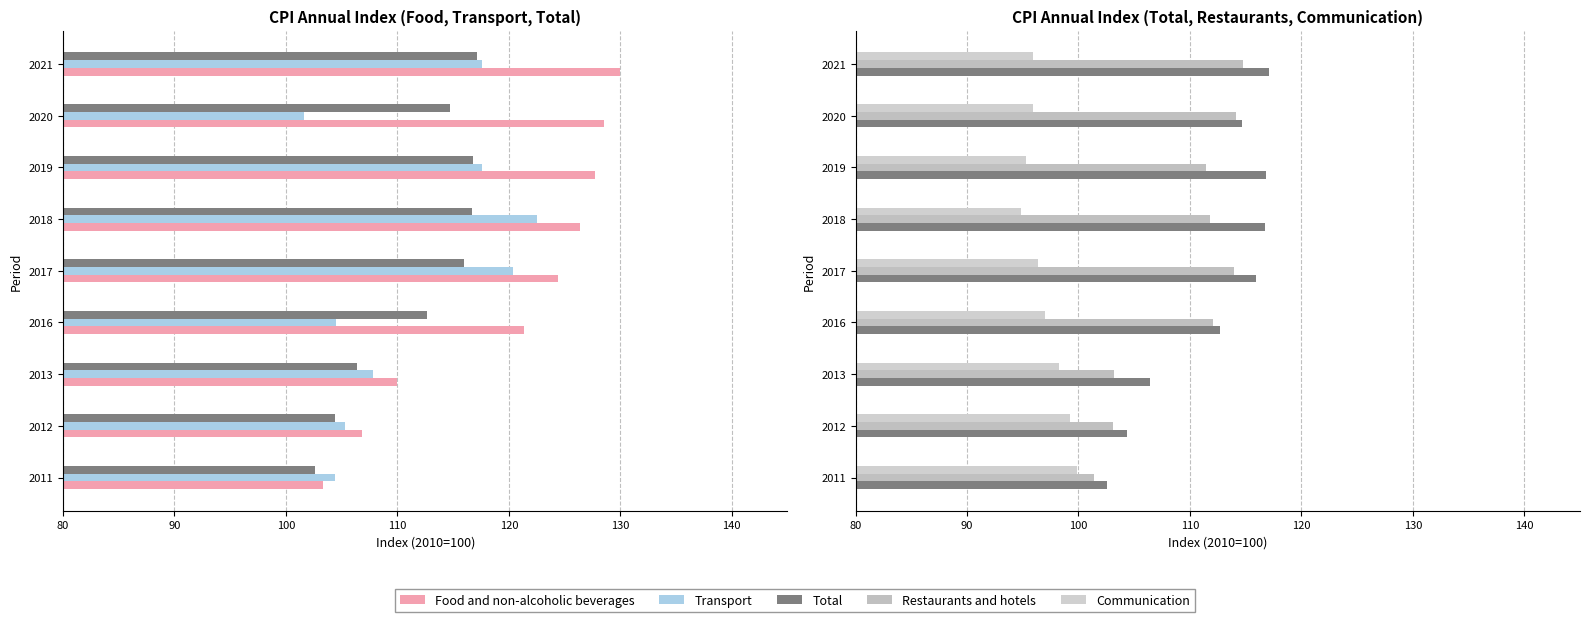

How many categories are shown in the chart?

9